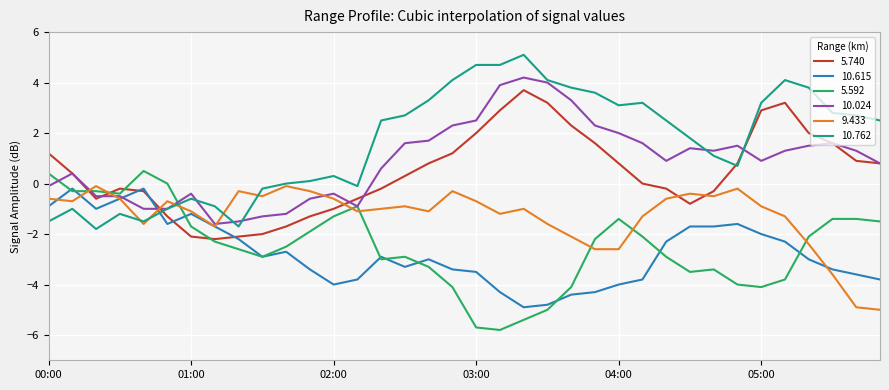

What is the maximum value shown in the chart?

5.1